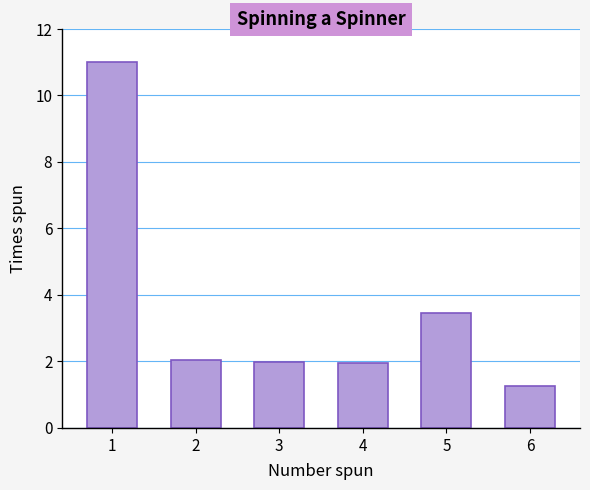

At which label is the value closest to 6?

5